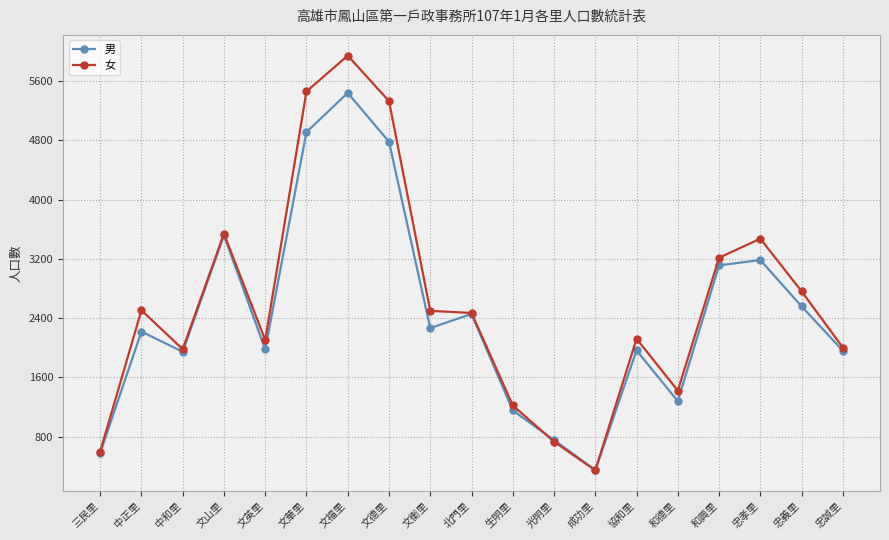

What is the label of the 19th point from the right?

三民里